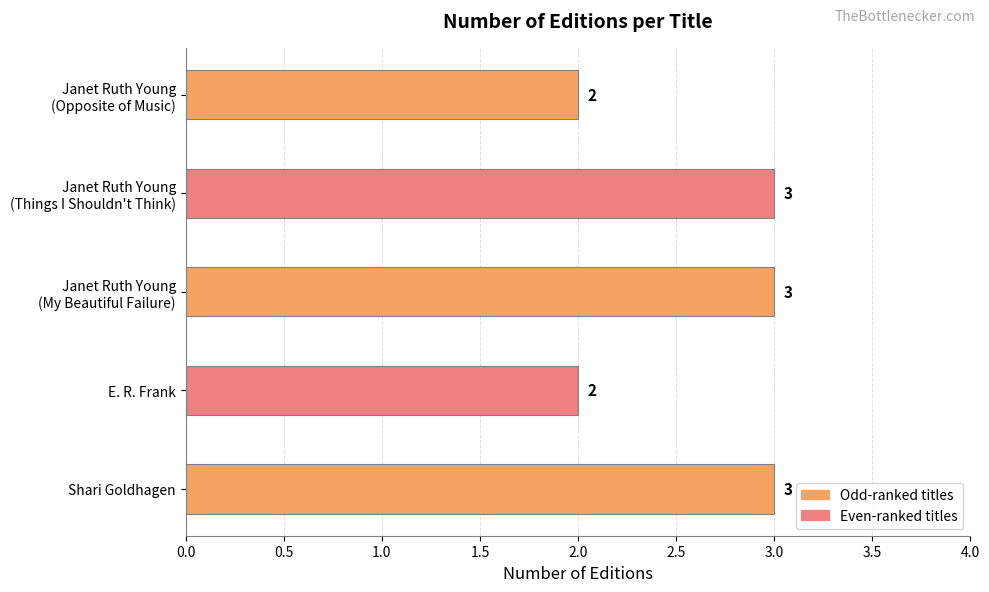

Are the bars horizontal?

Yes